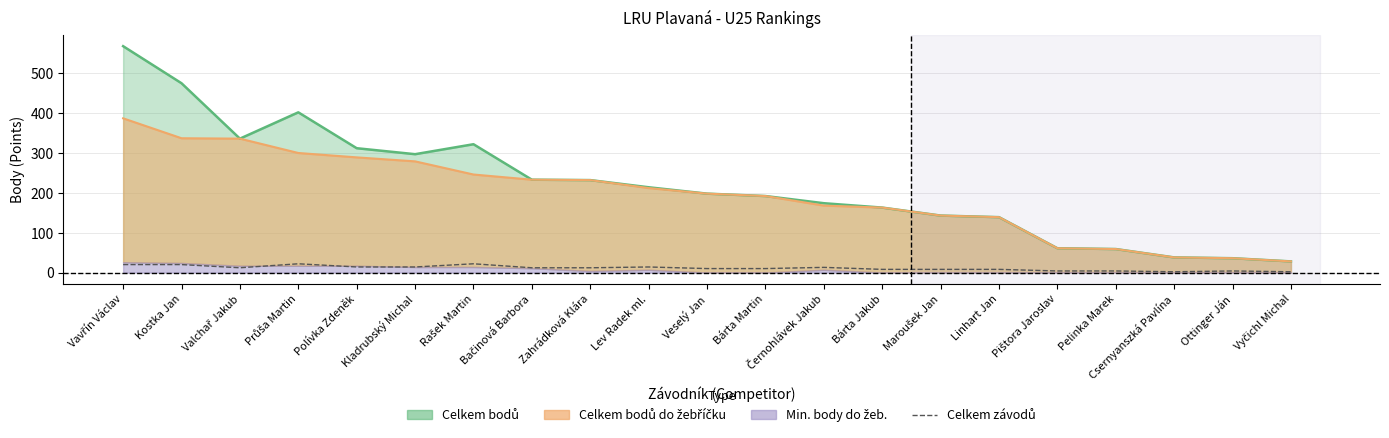

The chart shows a value of 4 at Bárta Jakub. True or false?

False